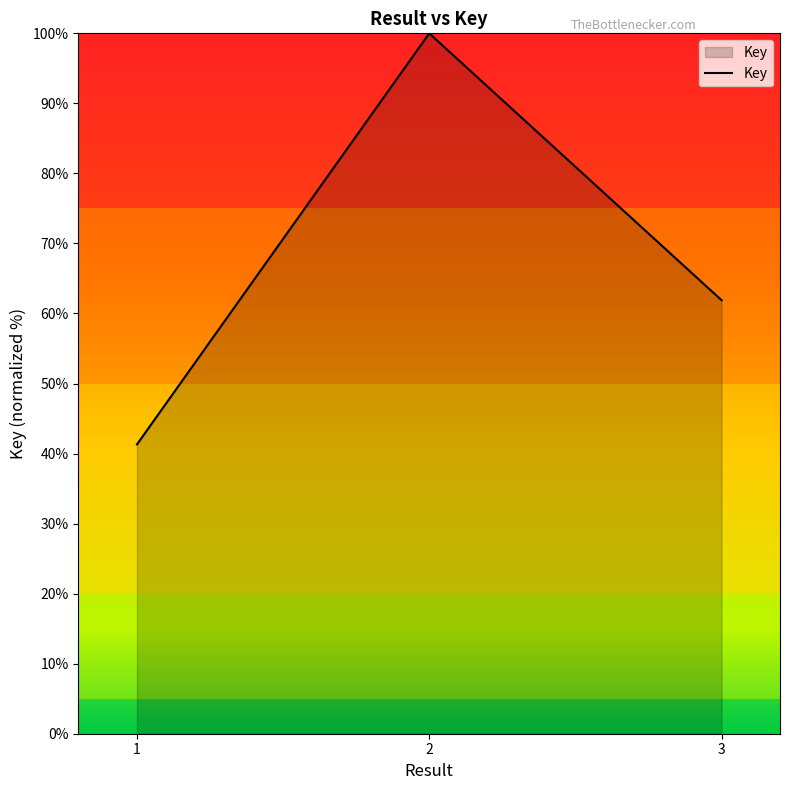

Where does the data first go above 61?

2